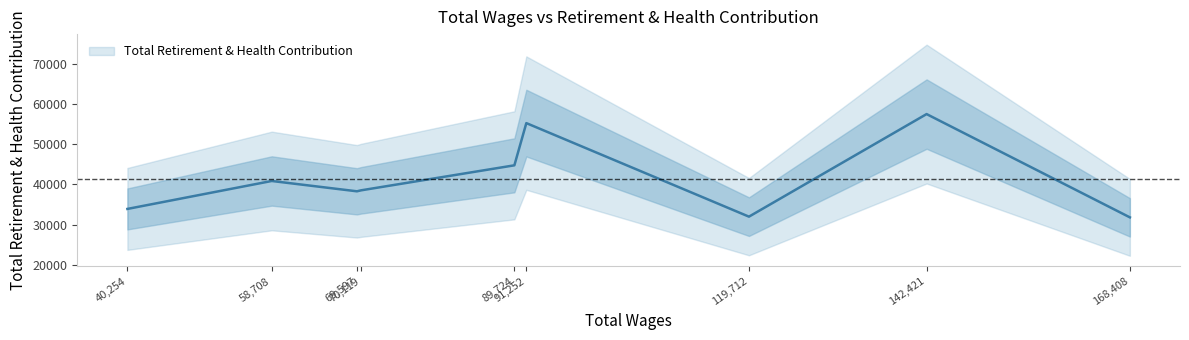

What is the greatest value displayed?

57485